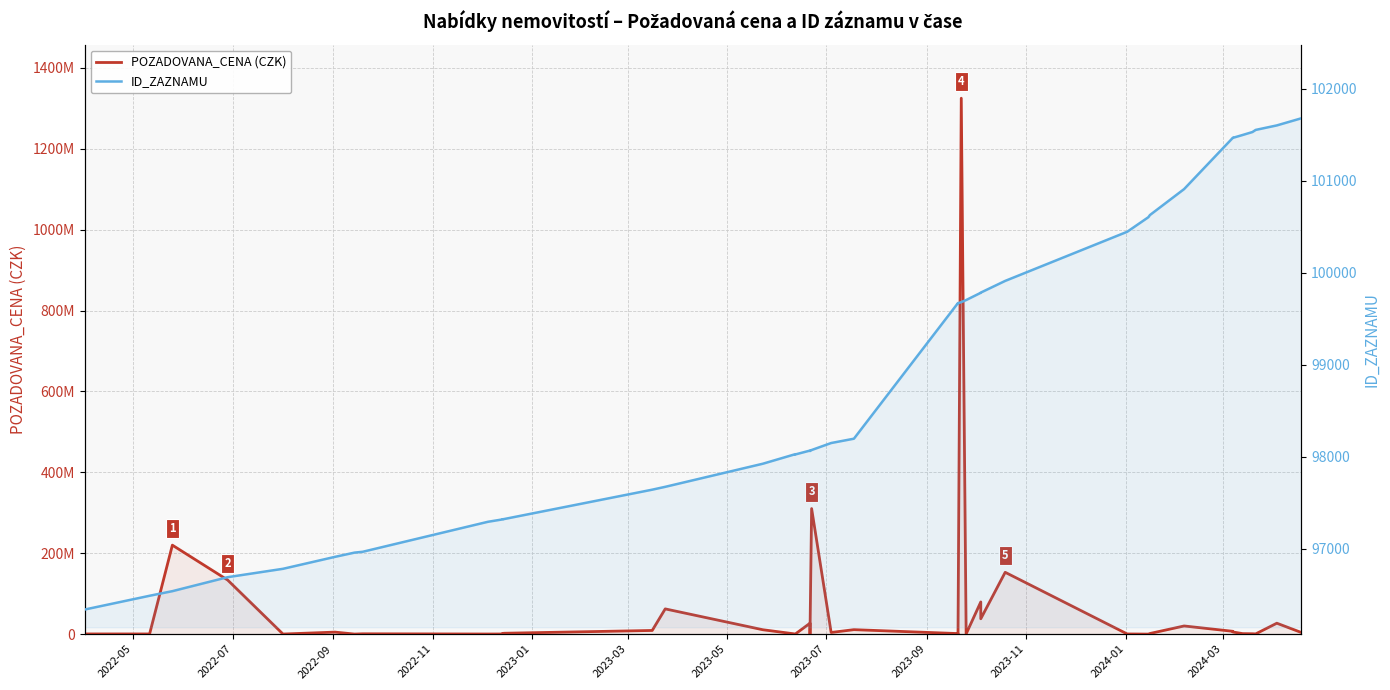

How many lines are shown in the chart?

2